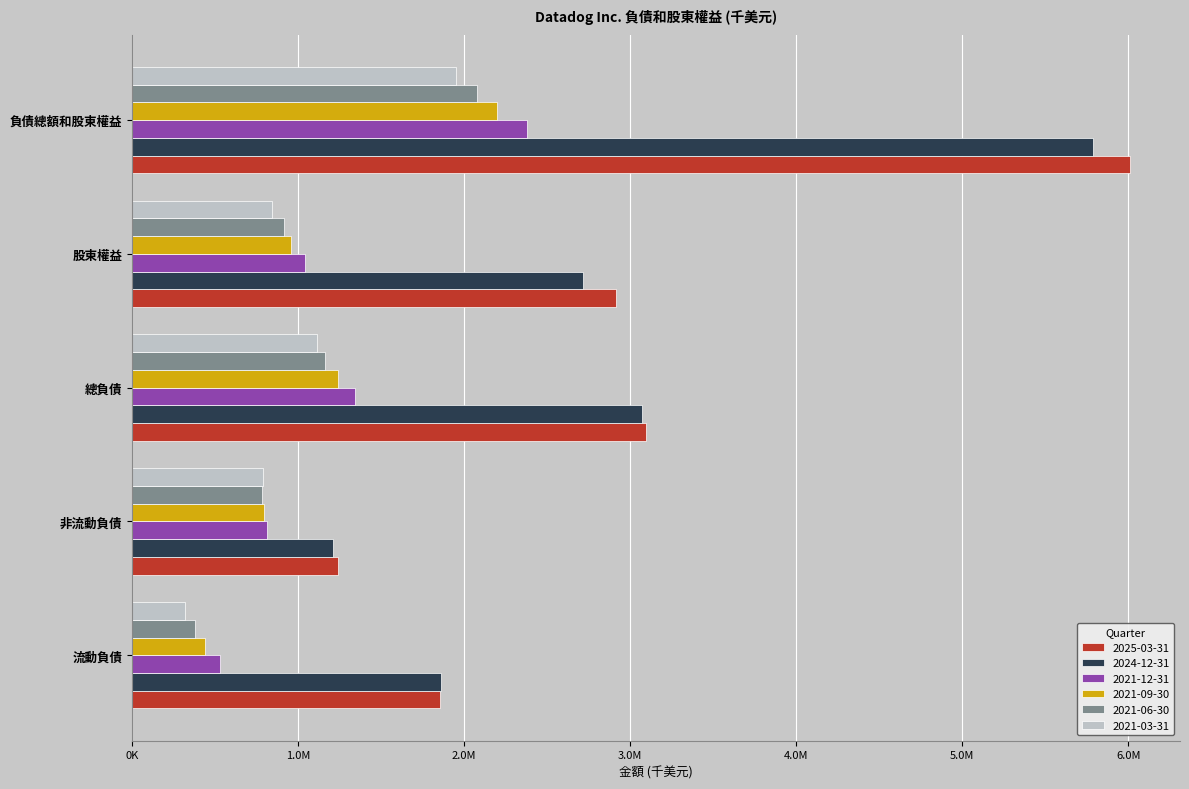

What are all the series names shown in the legend?

2025-03-31, 2024-12-31, 2021-12-31, 2021-09-30, 2021-06-30, 2021-03-31